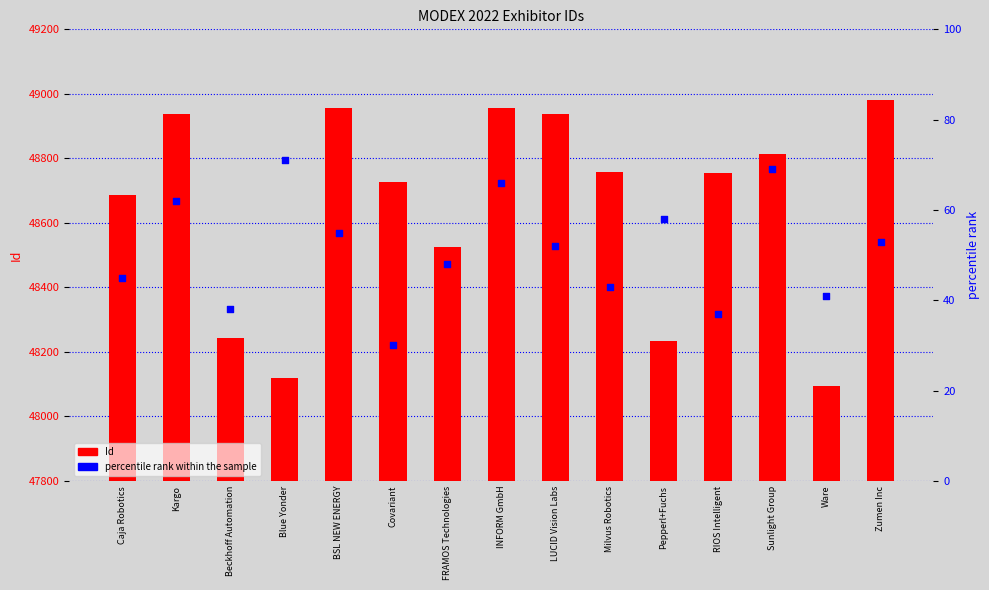

Which series has the largest total across all categories?

Id